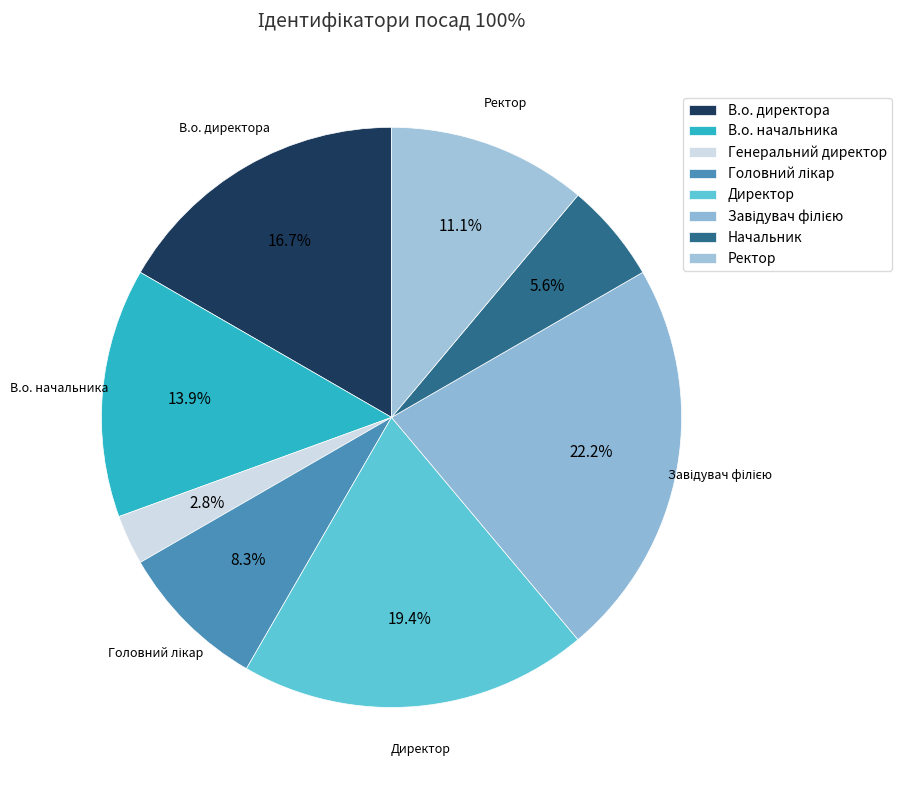

Count the number of slices in the pie.

8